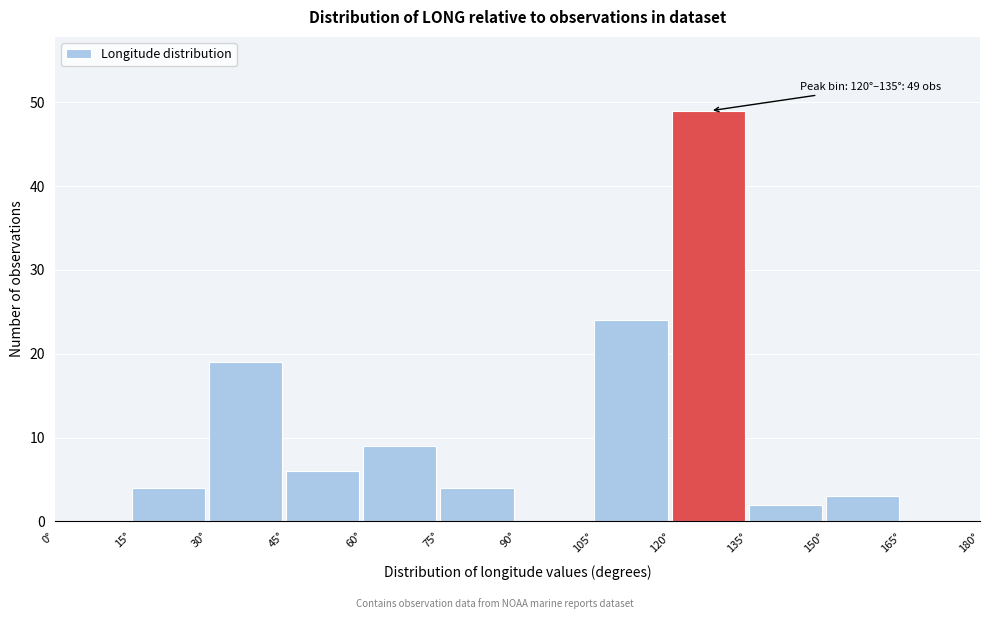

Which range on the x-axis has the tallest bar?

120 to 135